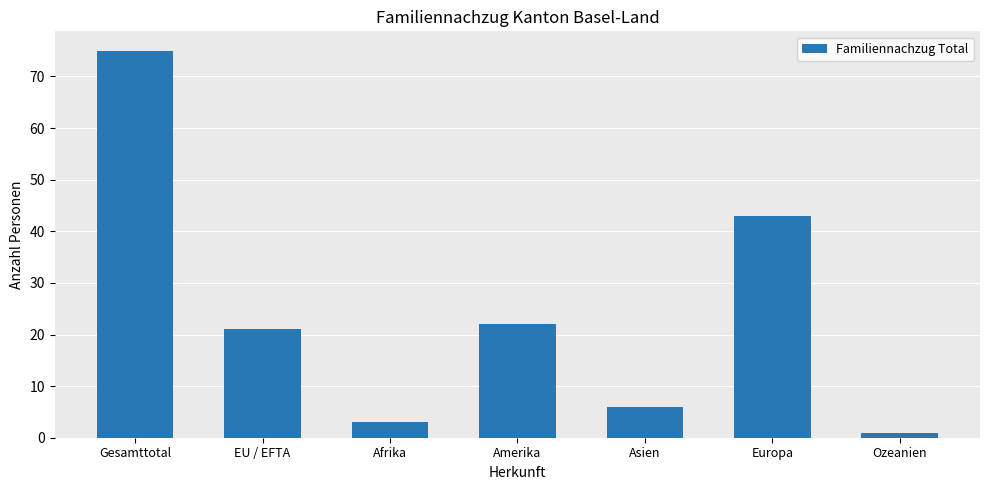

What is the sum of the values at Asien and EU / EFTA?

27